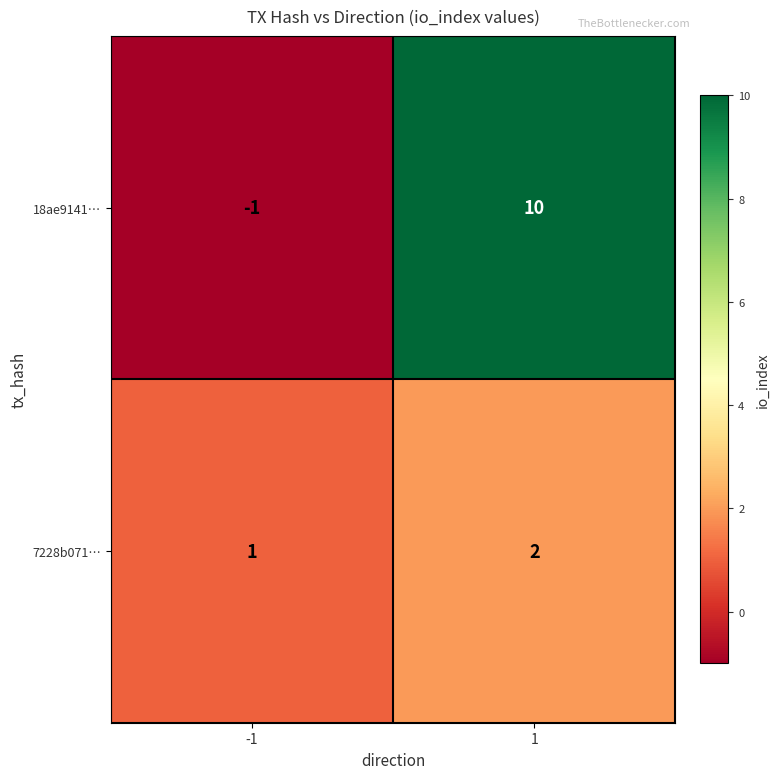

List the series in order of their peak value, lowest first.

7228b071…, 18ae9141…